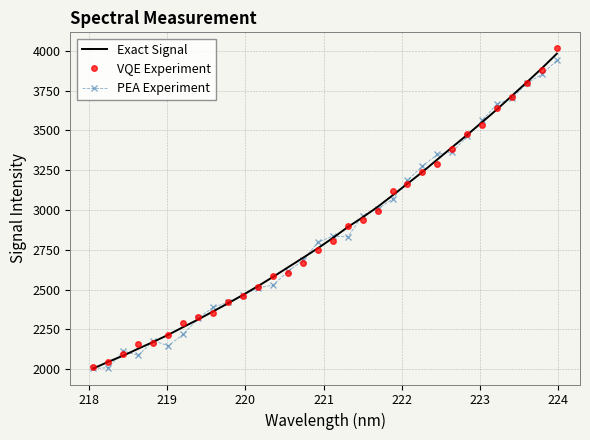

Which series has the largest range (max minus min)?

VQE Experiment